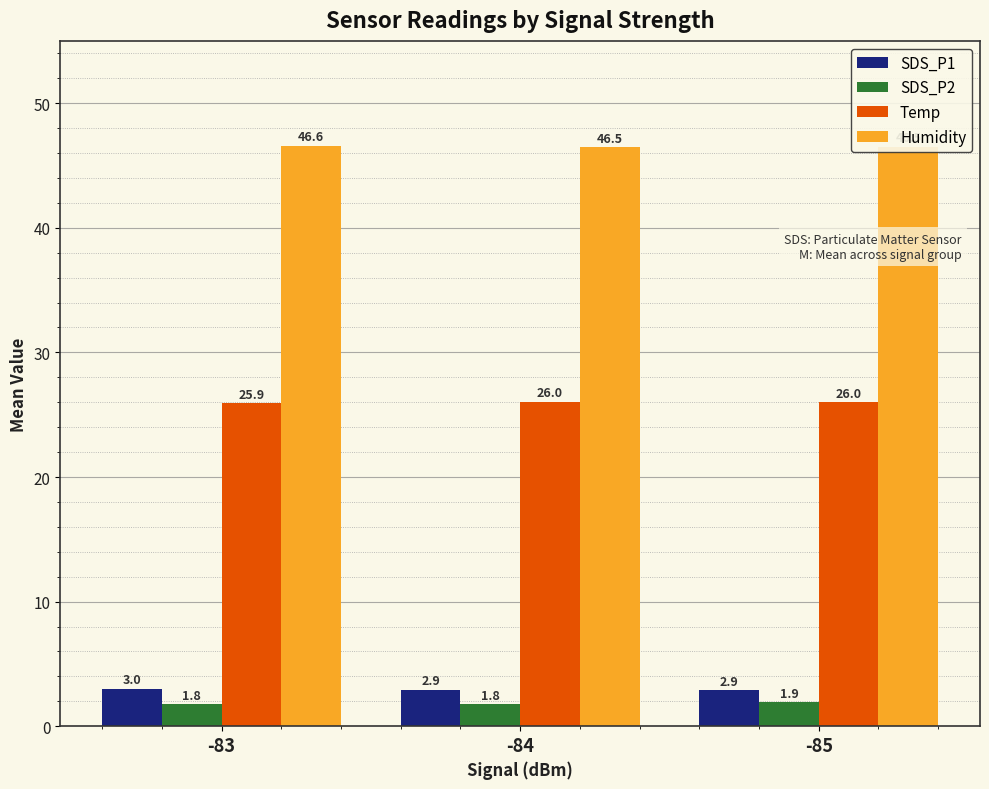

List the series in order of their peak value, highest first.

Humidity, Temp, SDS_P1, SDS_P2